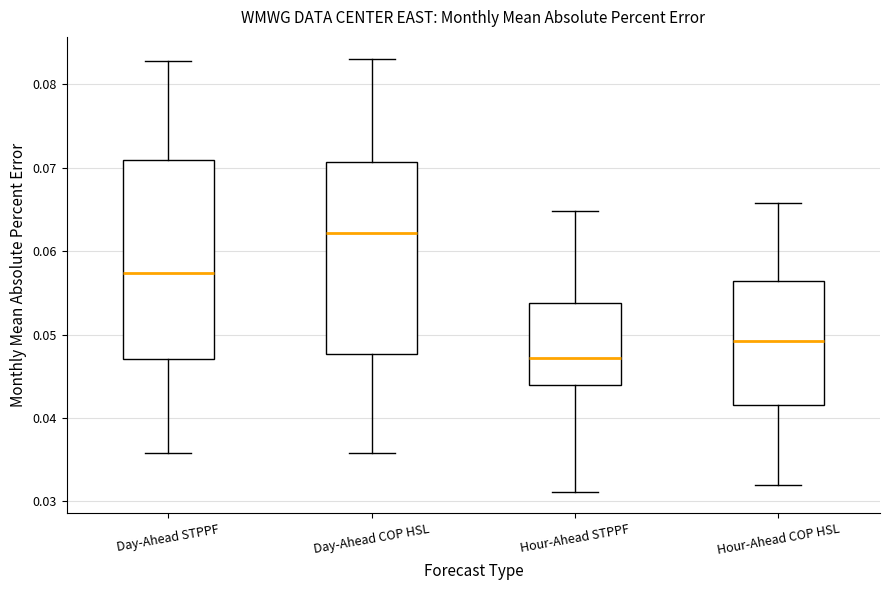

Reading left to right, transcribe this box plot: for each box, give where its median line is, the range the box spans, and where its two whiskers end, as read against the y-axis. The values are not printed on the chart, so give them approximately, as read against the axis.

Day-Ahead STPPF: median 0.057, box 0.047 to 0.071, whiskers 0.036 to 0.083
Day-Ahead COP HSL: median 0.062, box 0.048 to 0.071, whiskers 0.036 to 0.083
Hour-Ahead STPPF: median 0.047, box 0.044 to 0.054, whiskers 0.031 to 0.065
Hour-Ahead COP HSL: median 0.049, box 0.042 to 0.056, whiskers 0.032 to 0.066